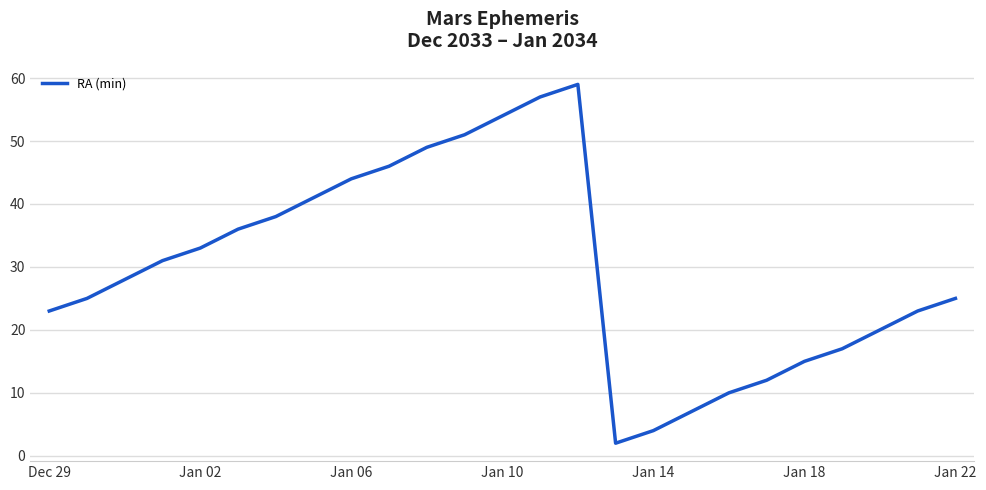

What is the greatest value displayed?

59